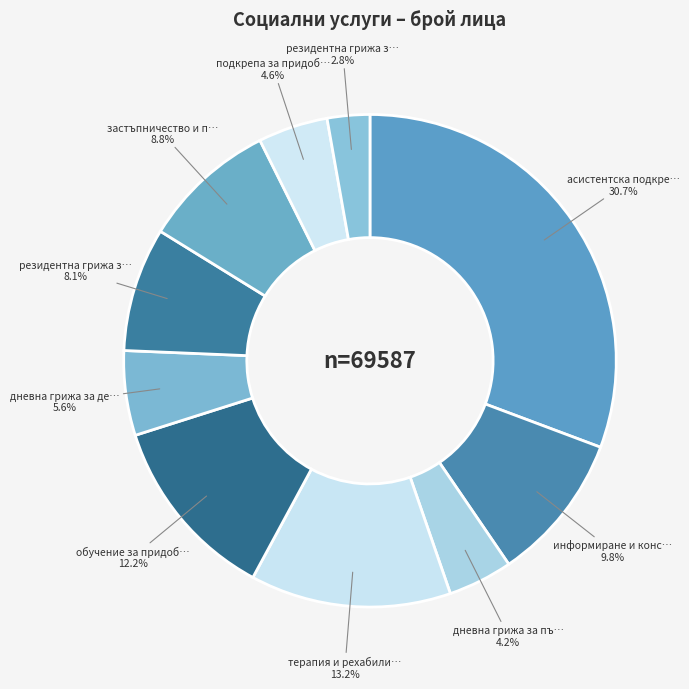

How many segments does this pie chart have?

10